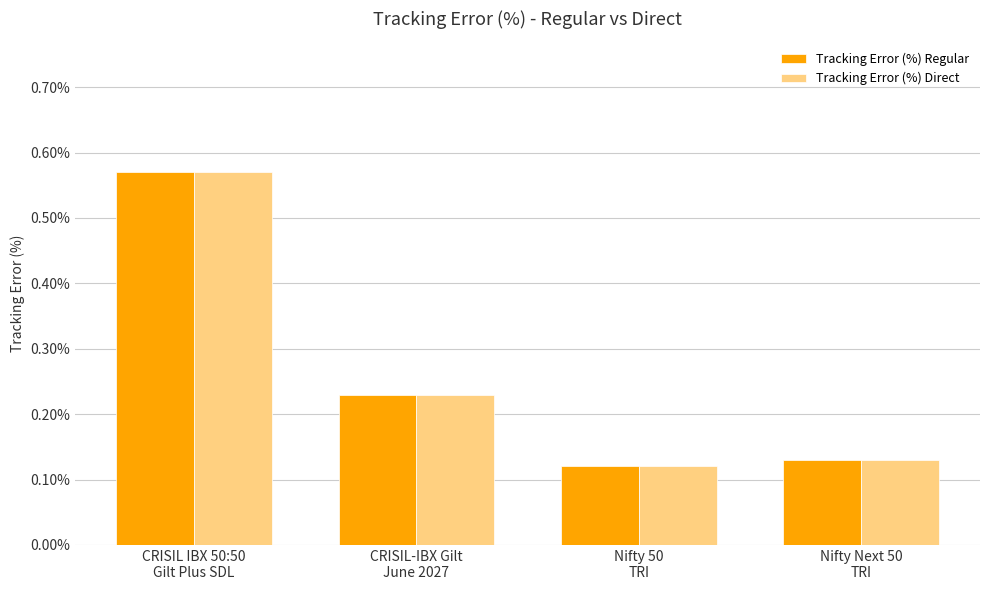

What is the sum of all Tracking Error (%) Direct values?

1.1